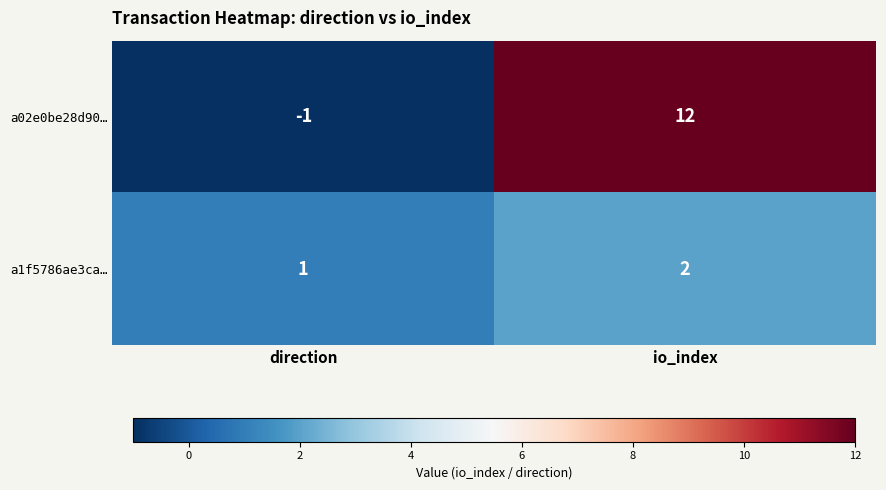

Which series has the largest total across all categories?

a02e0be28d90…